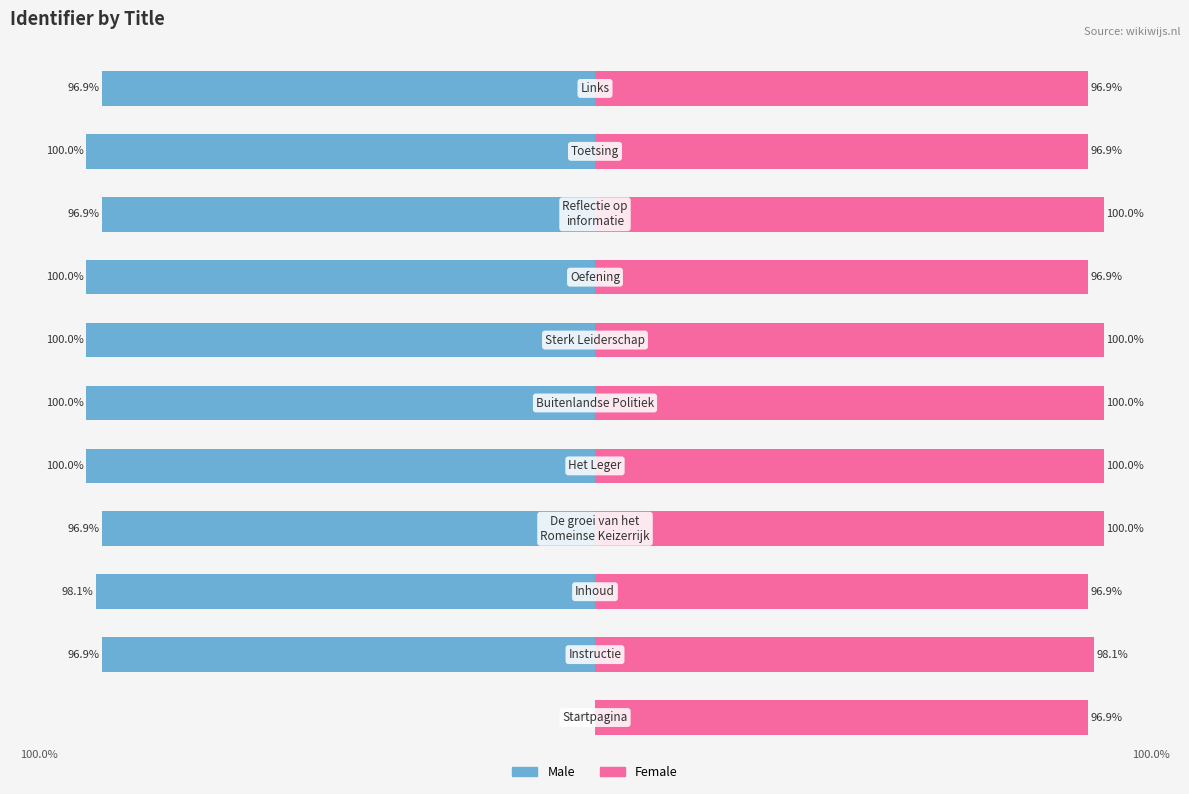

The Female series shows 100.0 at 8. True or false?

True